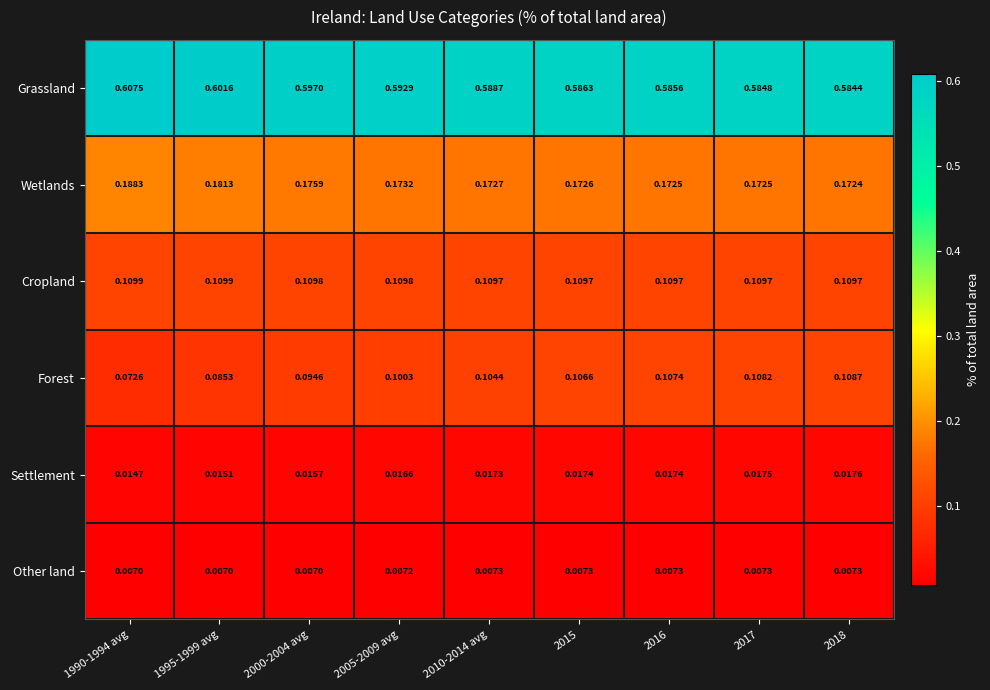

Which series has the largest total across all categories?

Grassland